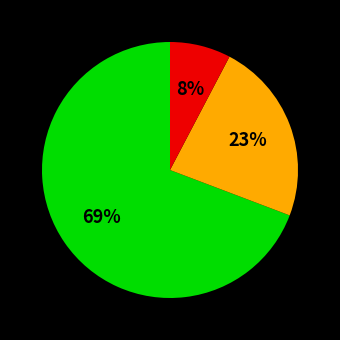

Is there a majority slice in this chart?

Yes